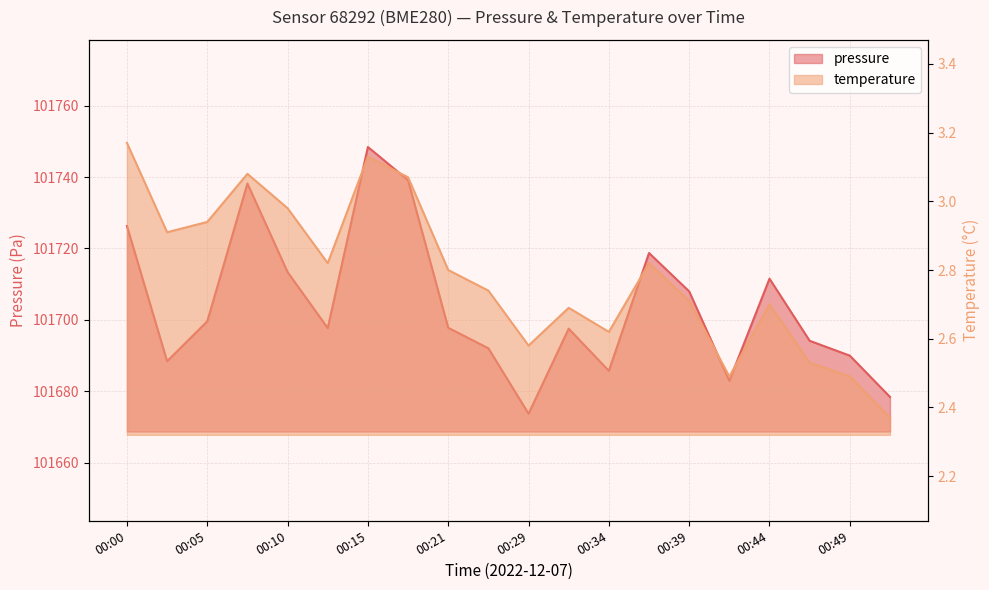

How many interior local valleys does the temperature series have?

5